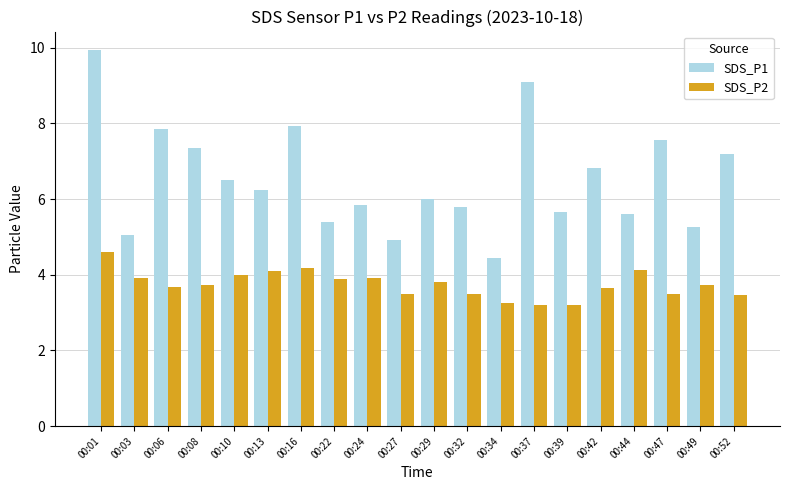

At which label does SDS_P1 first exceed 6?

00:01